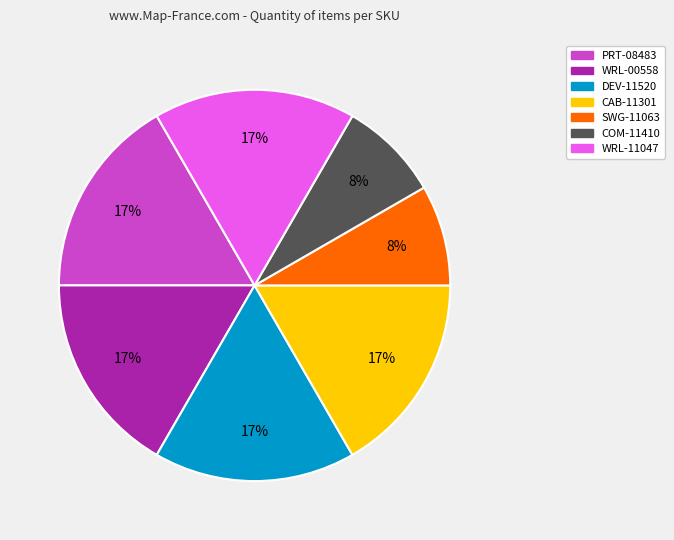

To the nearest percent, what portion does WRL-11047 represent?

17%